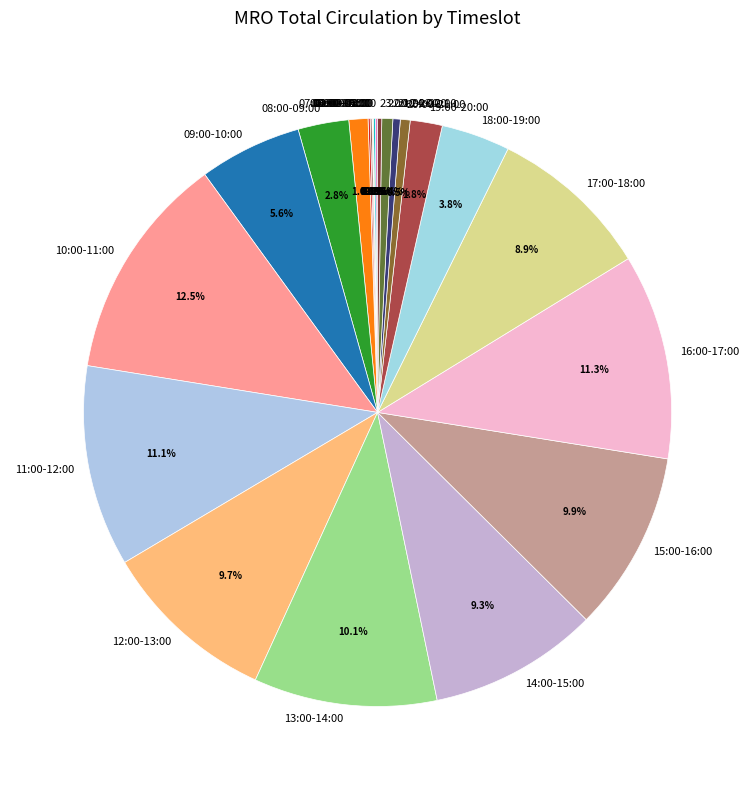

Is the sum of 08:00-09:00 and 07:00-08:00 greater than half?

No